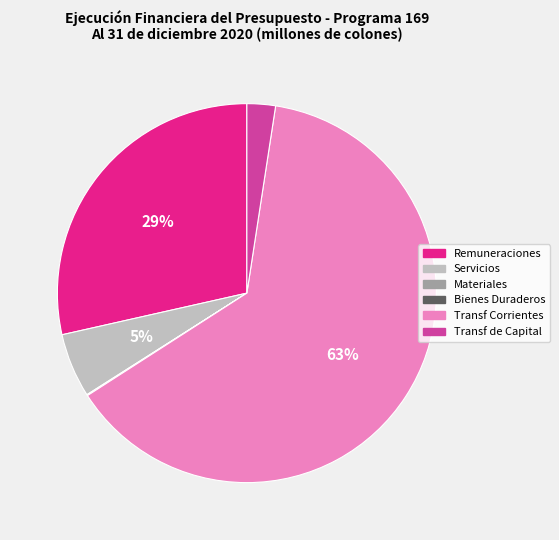

Does Transf Corrientes account for over 50% of the chart?

Yes